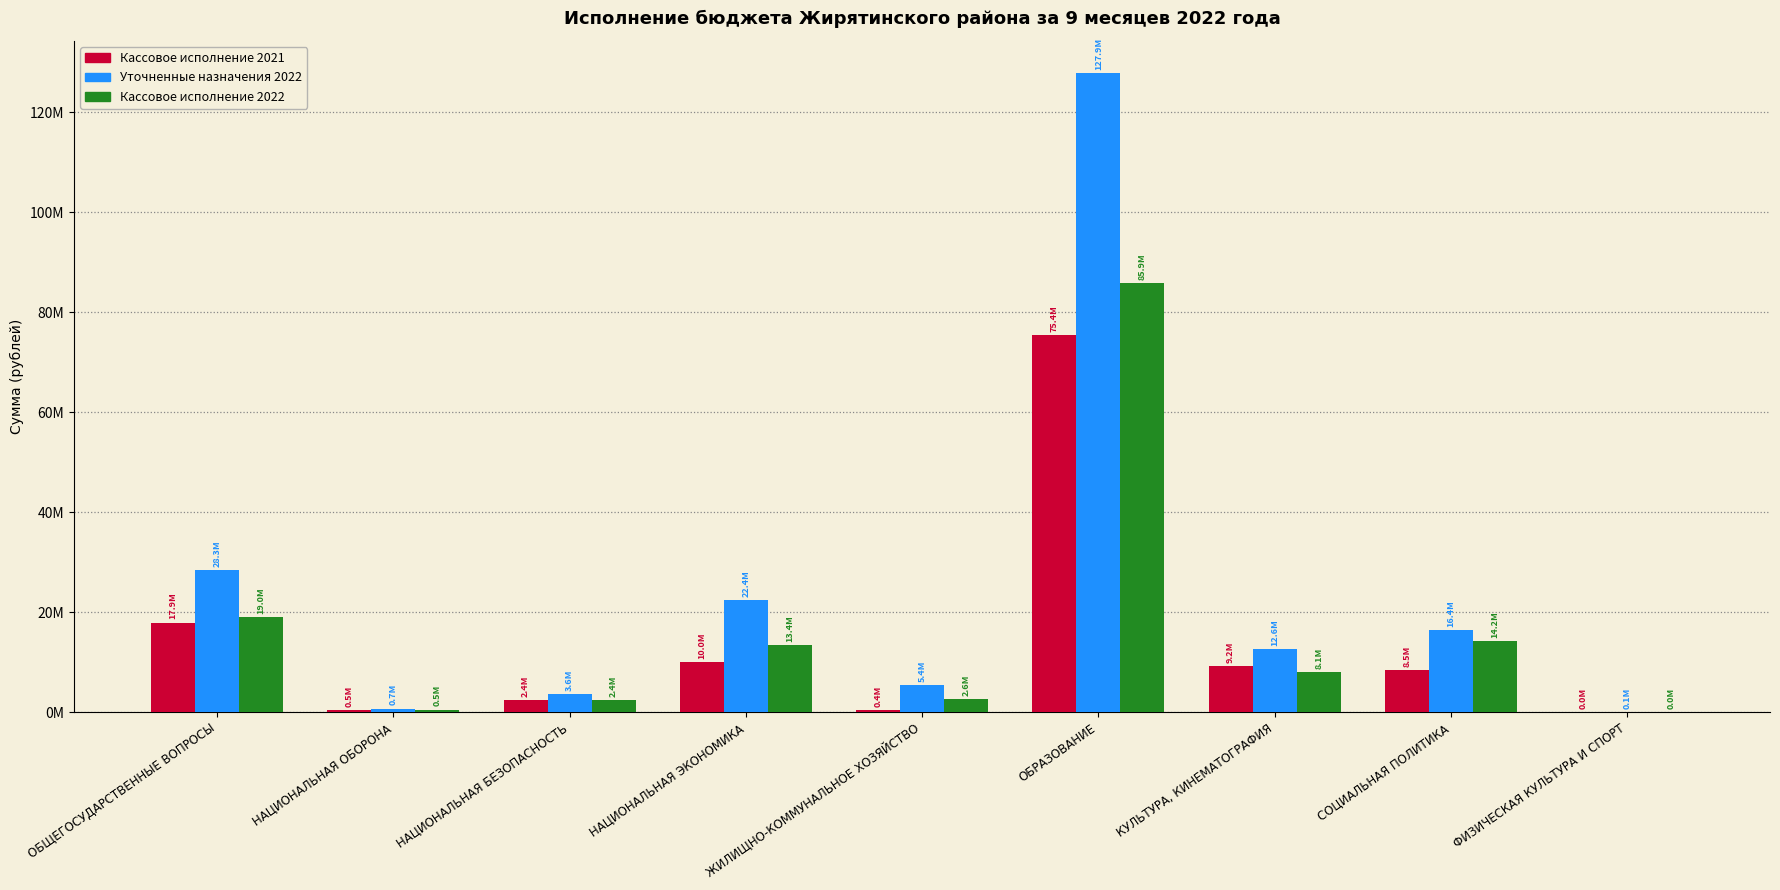

What is the total value across all series at НАЦИОНАЛЬНАЯ БЕЗОПАСНОСТЬ?

8399005.0